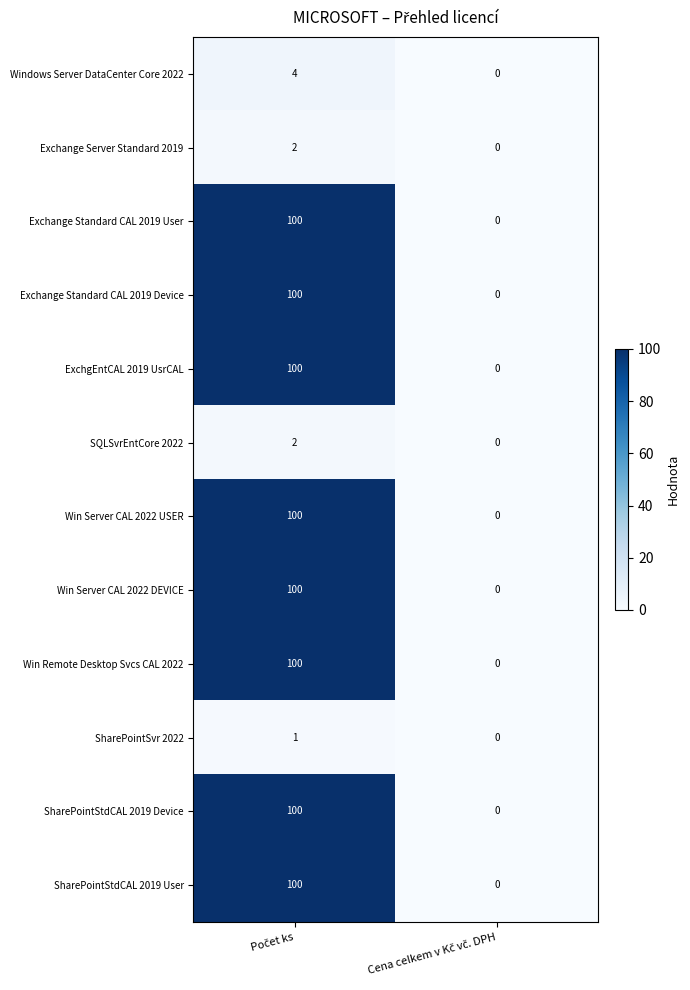

What is the sum of all Exchange Standard CAL 2019 Device values?

100